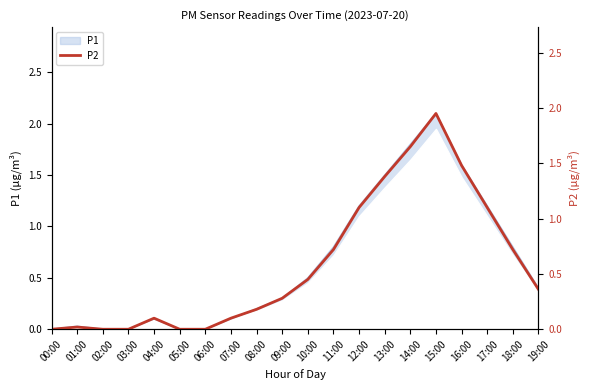

Reading right to left, list all the values displayed in this chart.

0.4	0.7	1.1	1.5	1.9	1.6	1.4	1.1	0.7	0.5	0.3	0.2	0.1	0.0	0.0	0.1	0.0	0.0	0.0	0.0